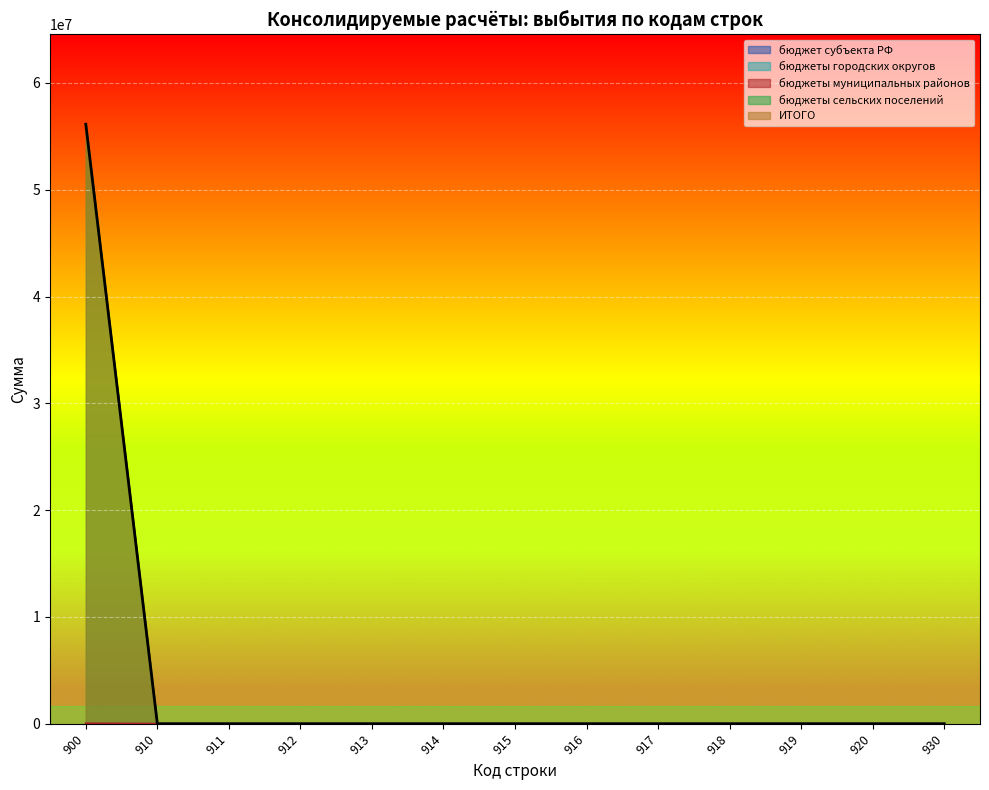

True or false: бюджеты муниципальных районов and бюджеты сельских поселений intersect in this chart.

False